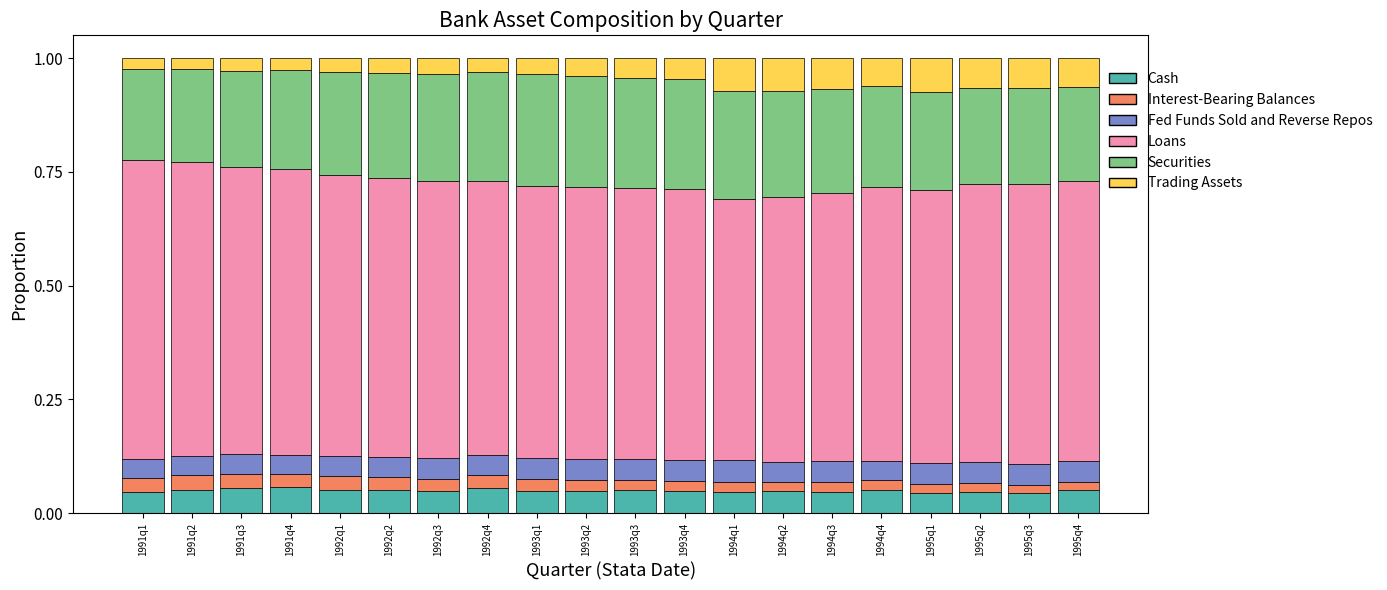

What value does the Cash series have at 1991q4?

0.1